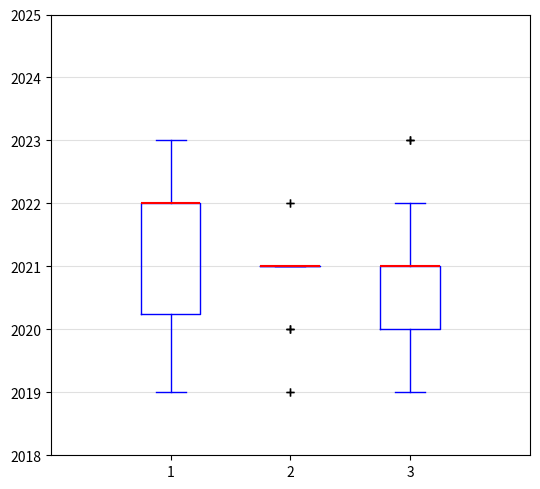

Reading left to right, read every box against the y-axis: the position of its median line, the range the box covers, and the ends of its whiskers. The values are not printed on the chart, so give them approximately, as read against the axis.

1: median 2022.0 (drawn on the box's upper edge), box 2020.3 to 2022.0, whiskers 2019.0 to 2023.0
2: box collapsed to a line at 2021.0, whiskers 2021.0 to 2021.0
3: median 2021.0 (drawn on the box's upper edge), box 2020.0 to 2021.0, whiskers 2019.0 to 2022.0